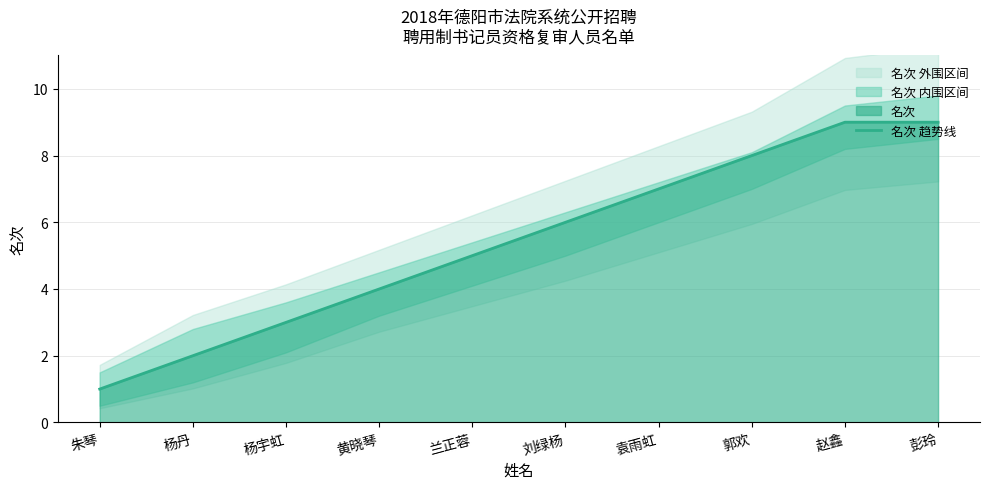

The chart shows a value of 4 at 黄晓琴. True or false?

True